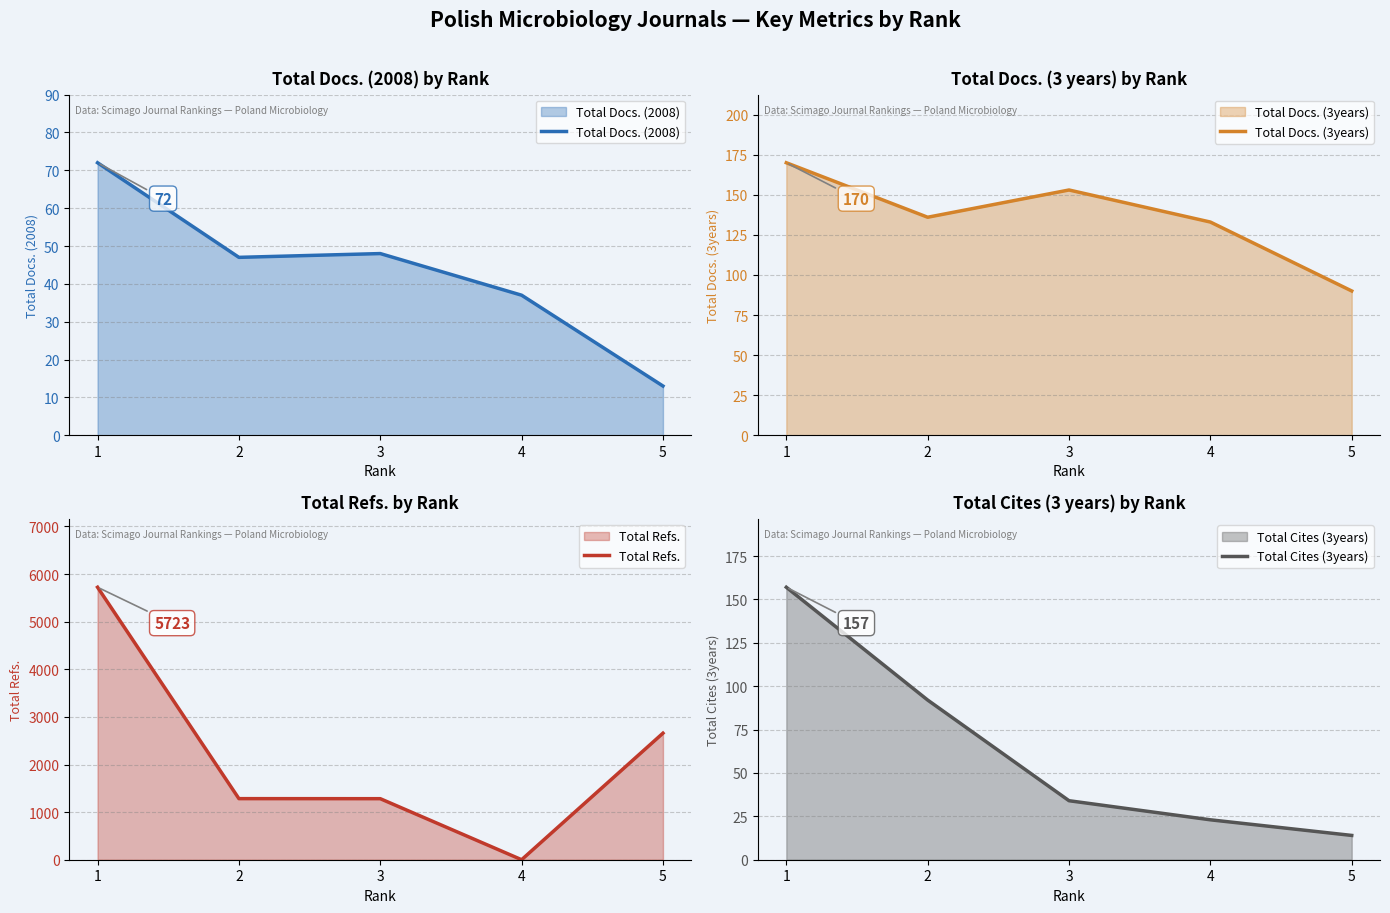

True or false: Total Docs. (3years) and Total Refs. cross at least once.

True